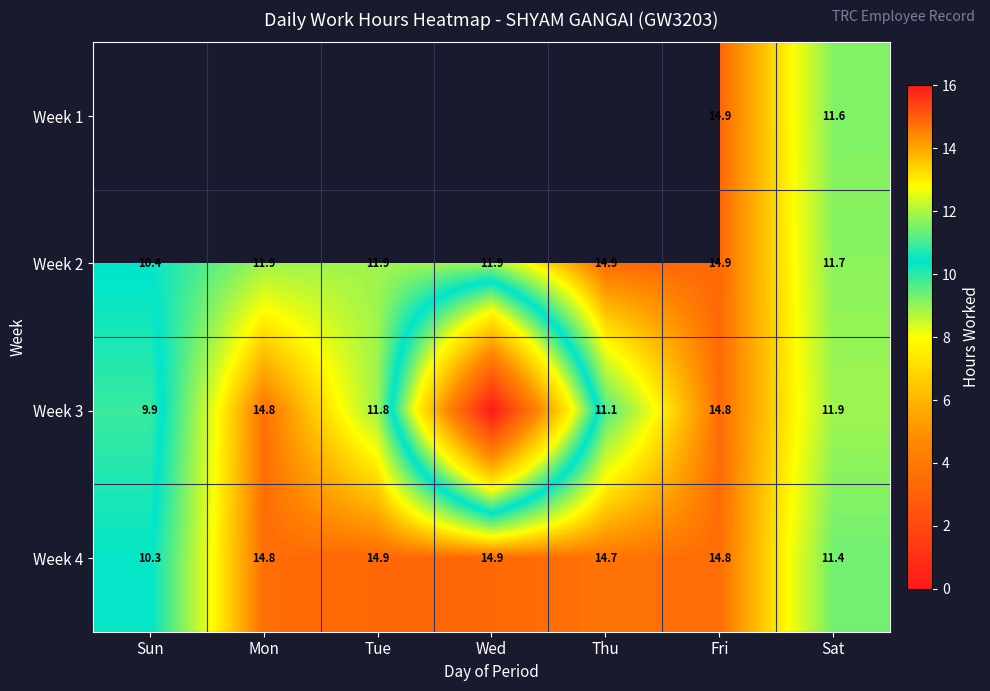

Is the value of Week 1 at Fri greater than the value of Week 2 at Tue?

Yes